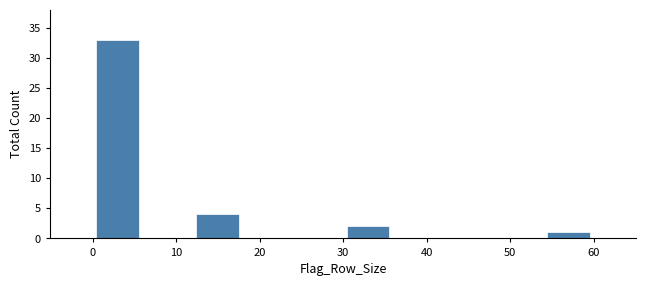

Reading left to right, list every bar in this chart as the range it spans on the x-axis followed by its height. The values are not printed on the chart, so give them approximately, as read against the axis.

0 to 6: 33
6 to 12: 0
12 to 18: 4
18 to 24: 0
24 to 30: 0
30 to 36: 2
36 to 42: 0
42 to 48: 0
48 to 54: 0
54 to 60: 1